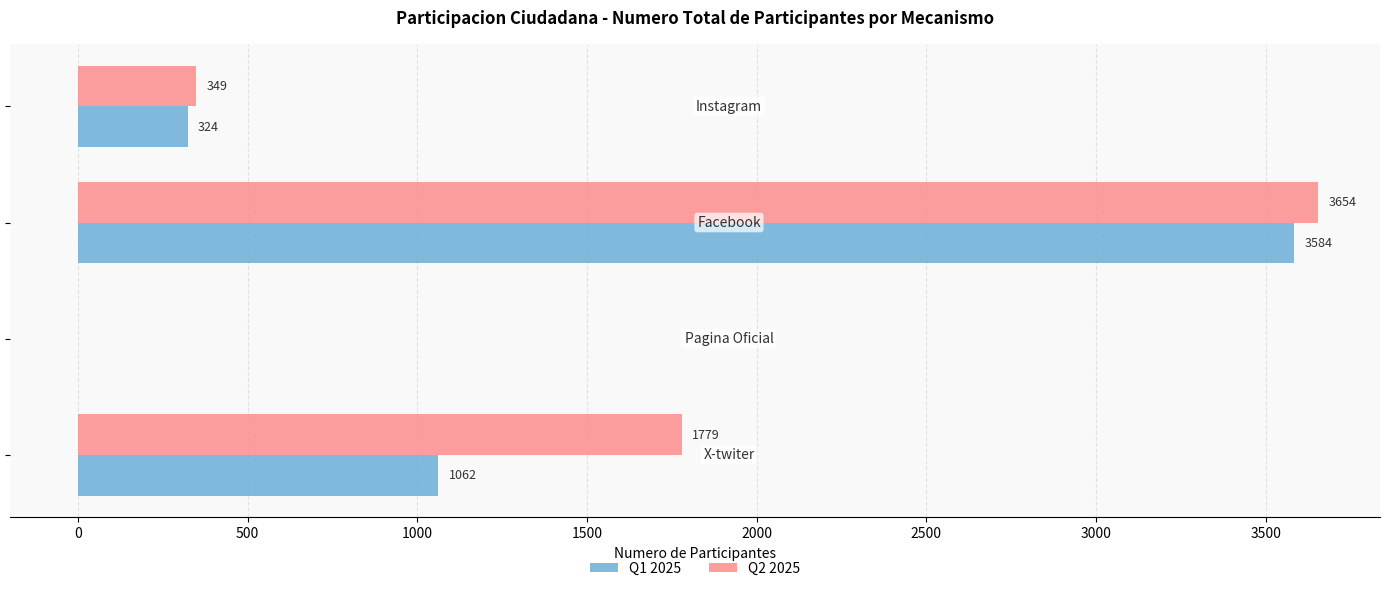

What is the sum of all Q1 2025 values?

4970